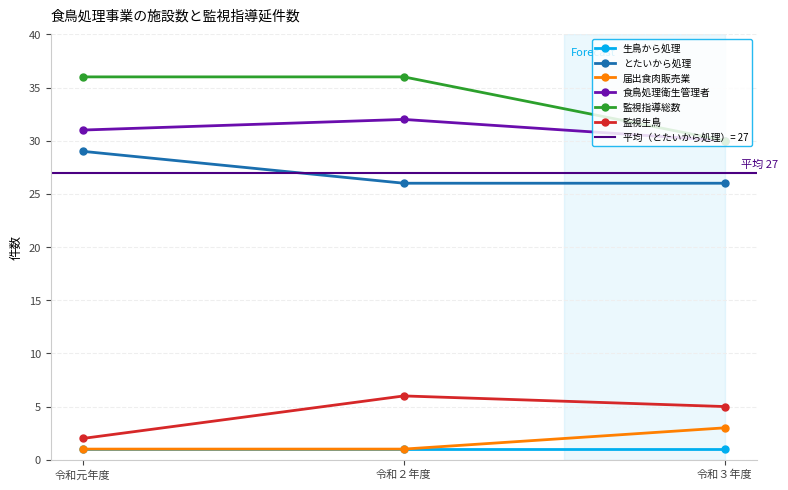

Read the とたいから処理 value at 令和３年度.

26